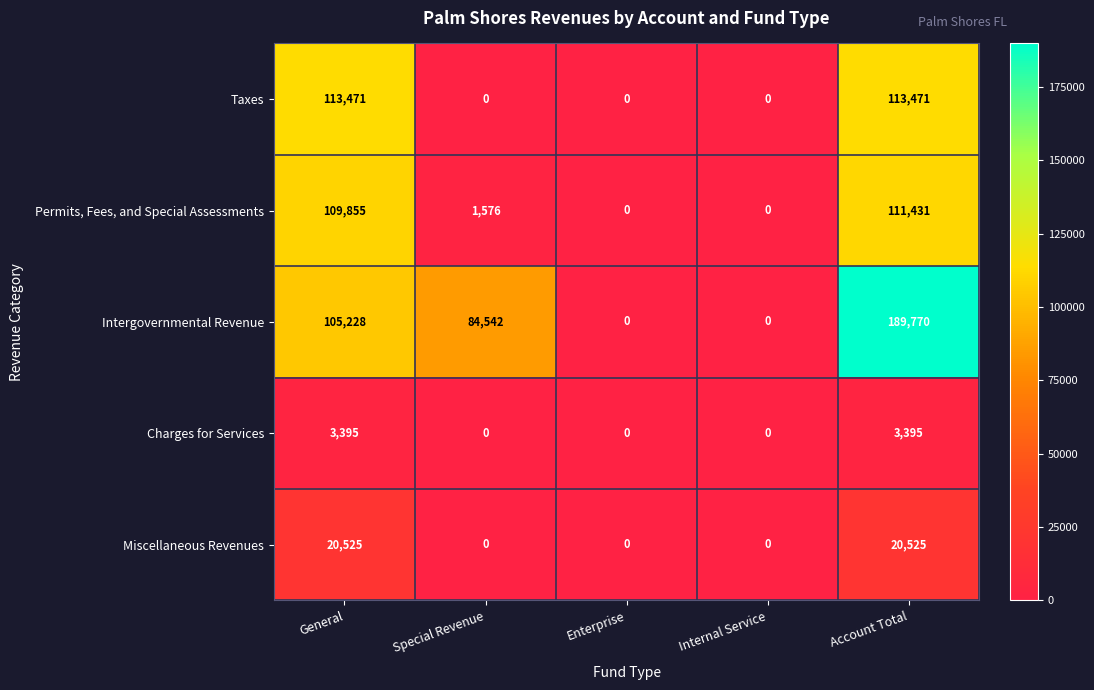

At which label is Permits, Fees, and Special Assessments closest to 55715?

Special Revenue